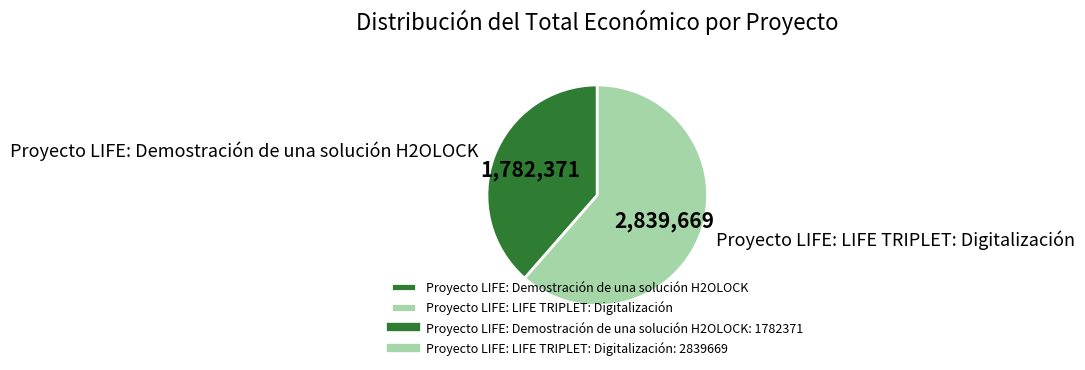

Does any single category account for the majority?

Yes